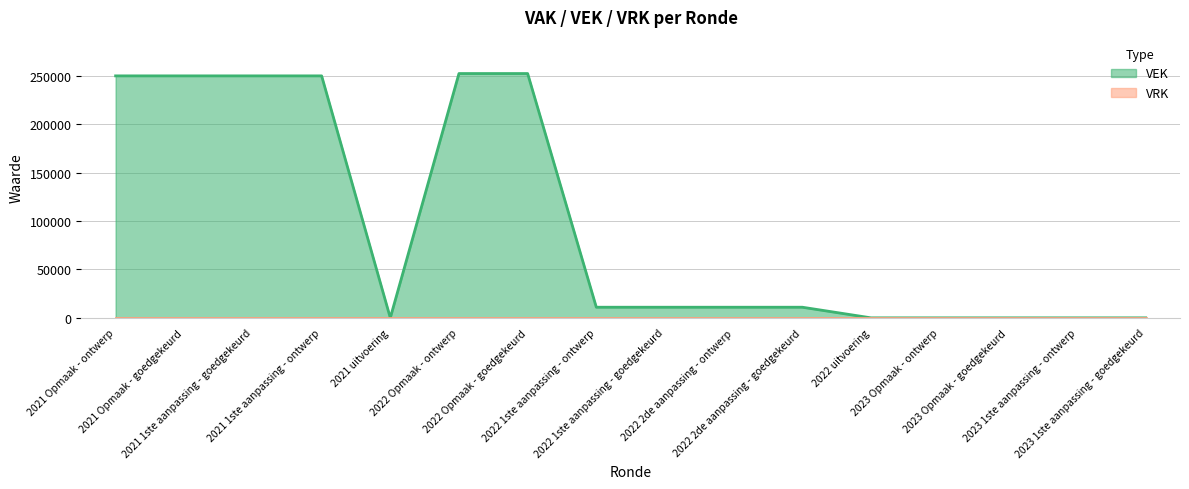

True or false: the data shows 5377 at 2022 2de aanpassing - ontwerp.

False